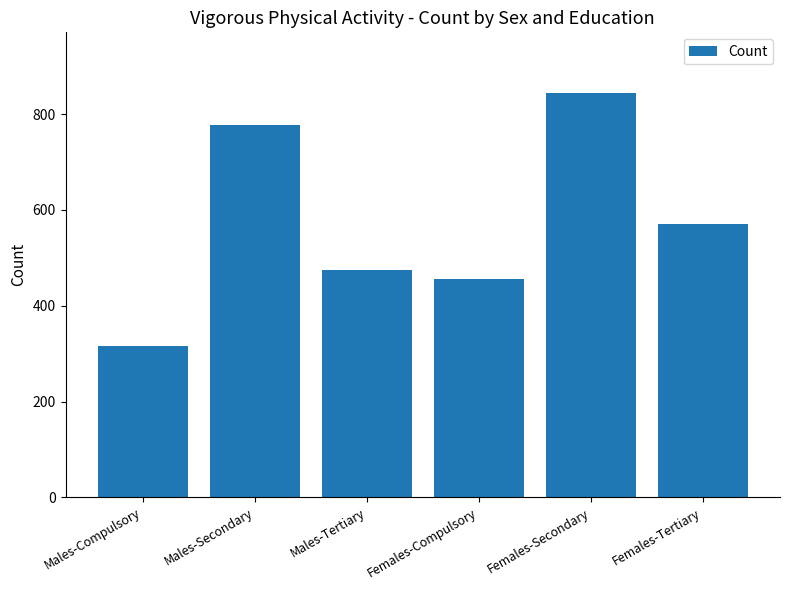

Reading right to left, extract all data points from this chart.

Females-Tertiary=571	Females-Secondary=844	Females-Compulsory=455	Males-Tertiary=475	Males-Secondary=777	Males-Compulsory=316